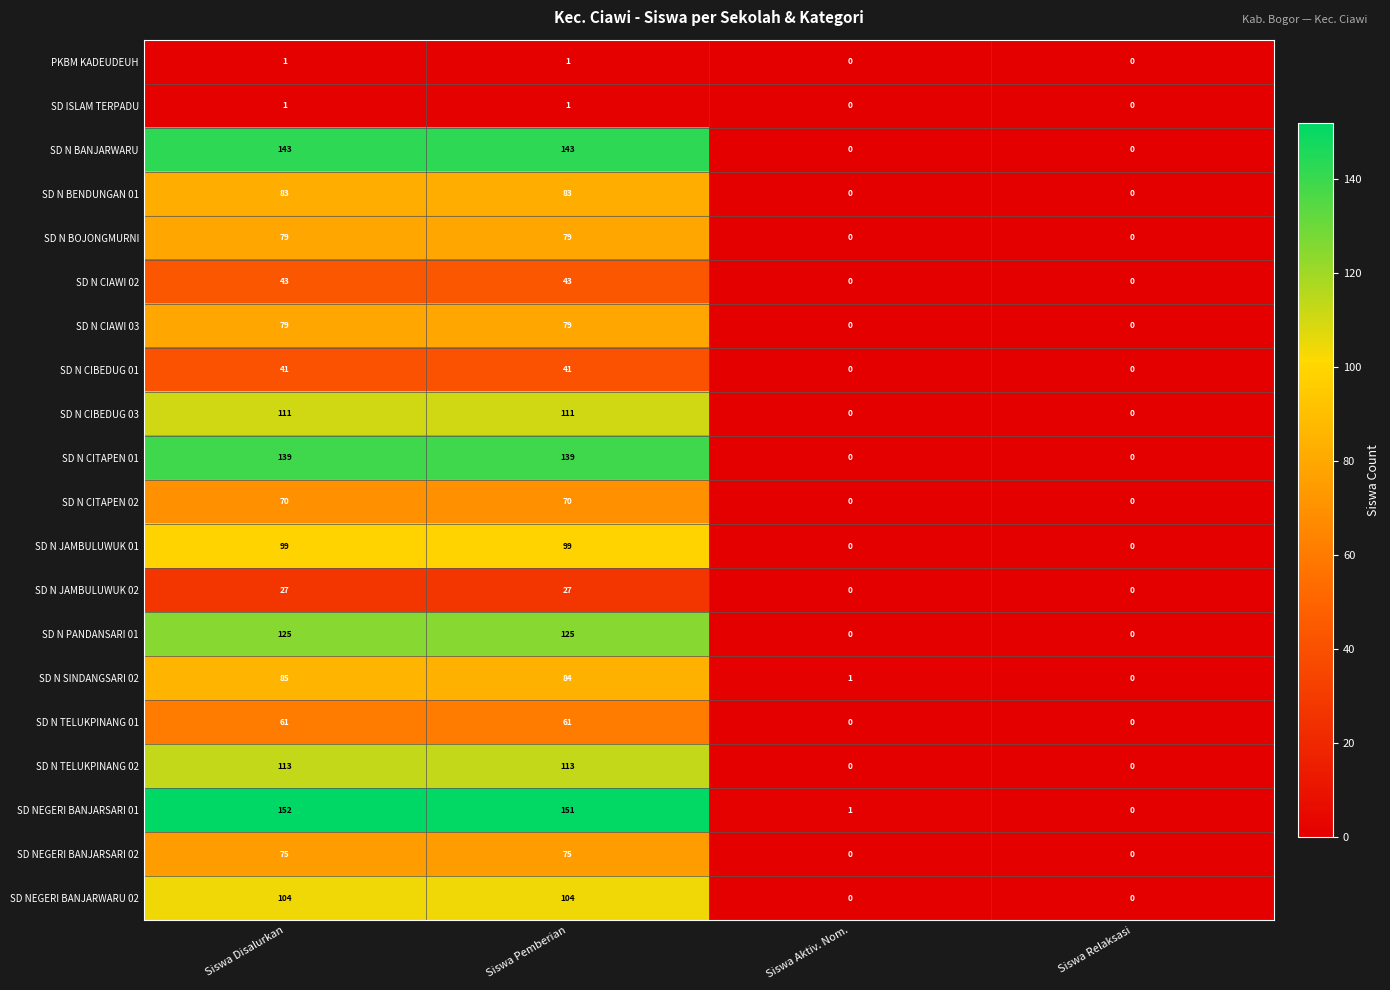

What is the total value across all series at Siswa Pemberian?

1629